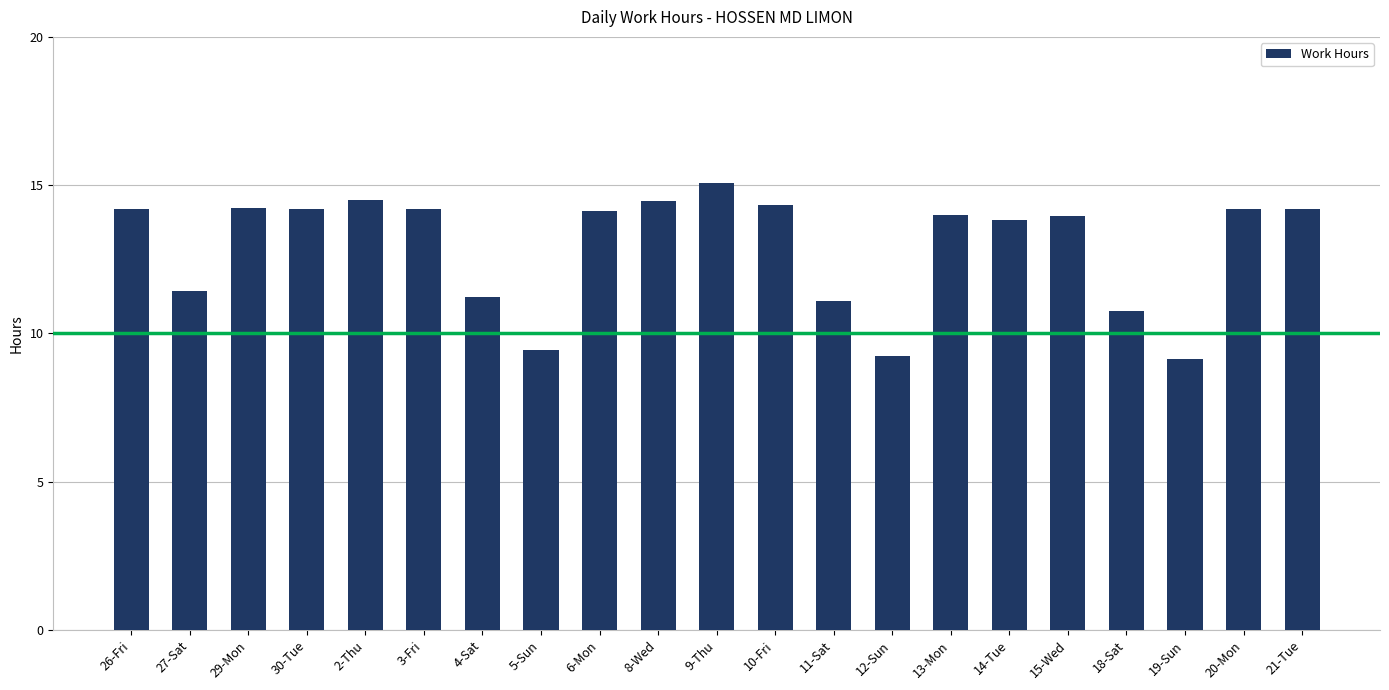

At which category does the chart reach its peak across all series?

9-Thu